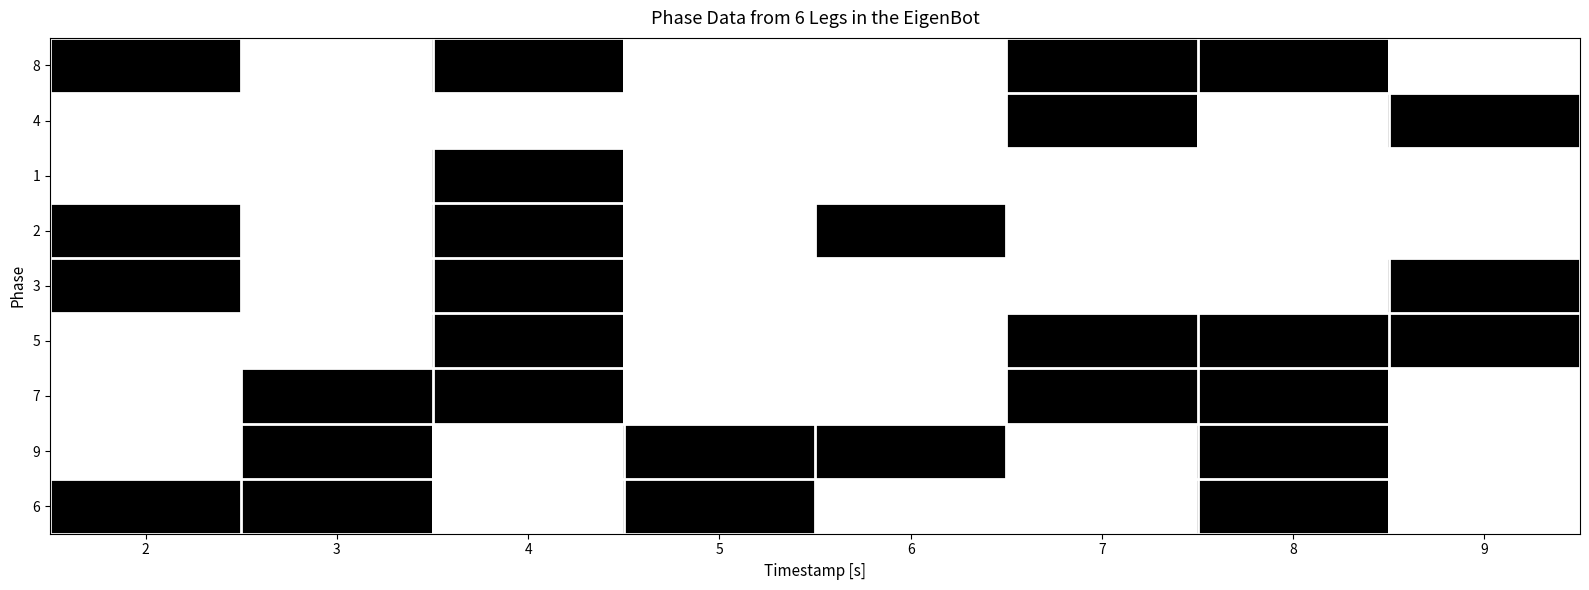

What is the sum of the 3 values at 2 and 5?

9